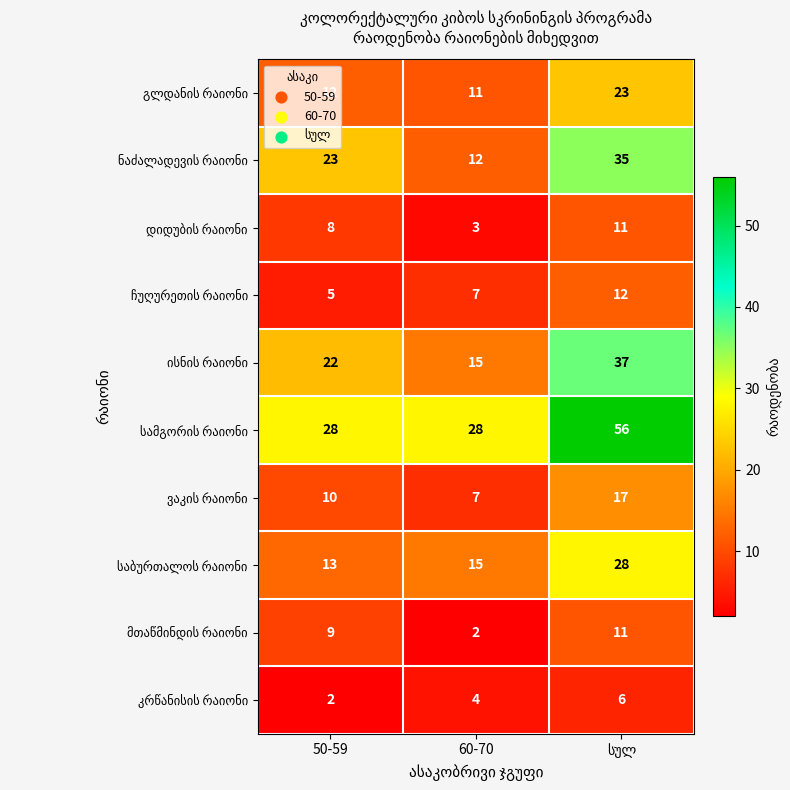

What is the spread (max minus min) of values at 60-70?

26